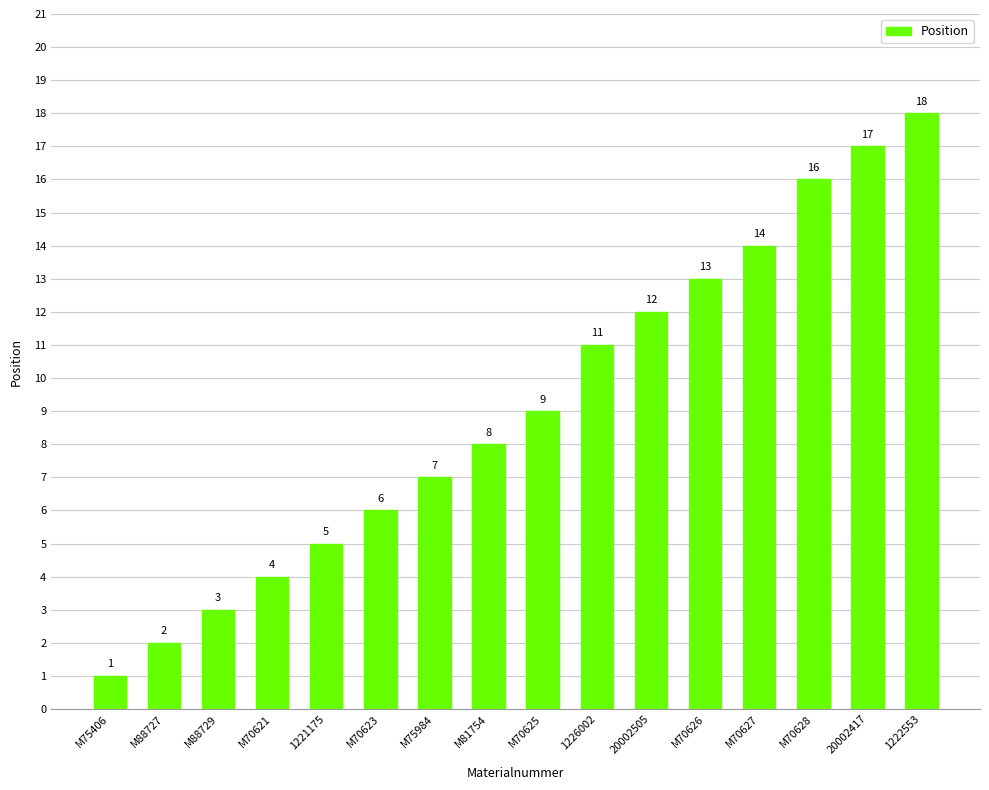

What is the label of the 13th bar from the right?

M70621